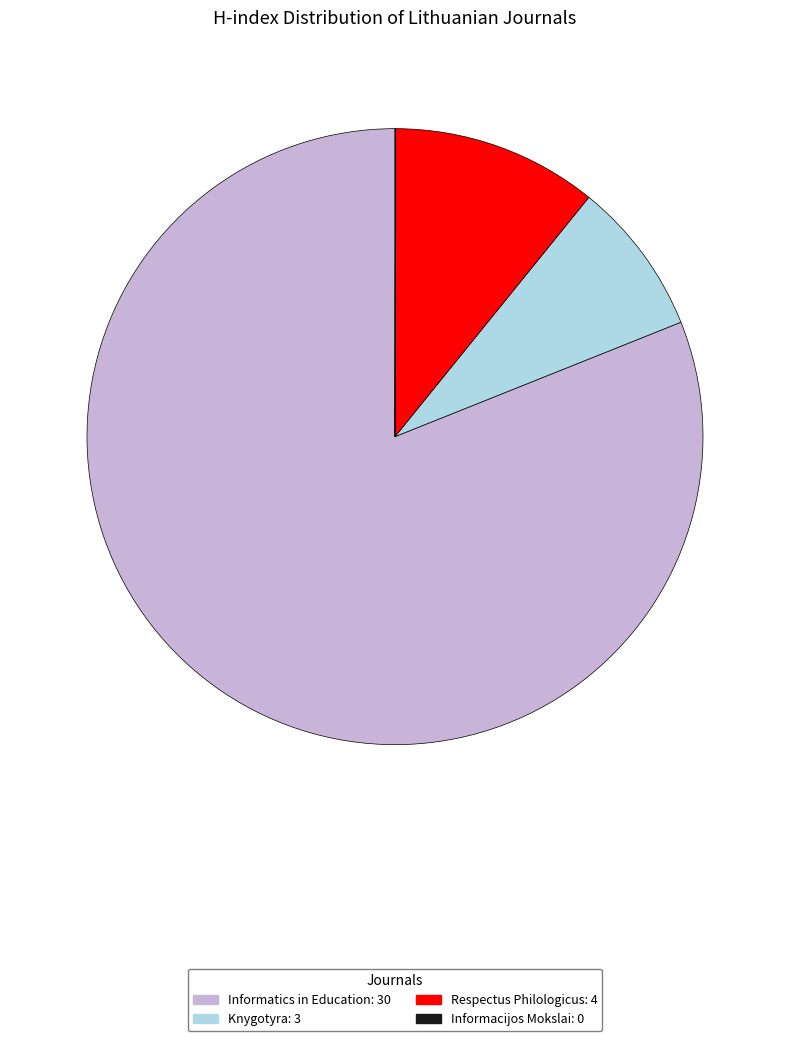

Between Respectus Philologicus and Informatics in Education, which is larger?

Informatics in Education